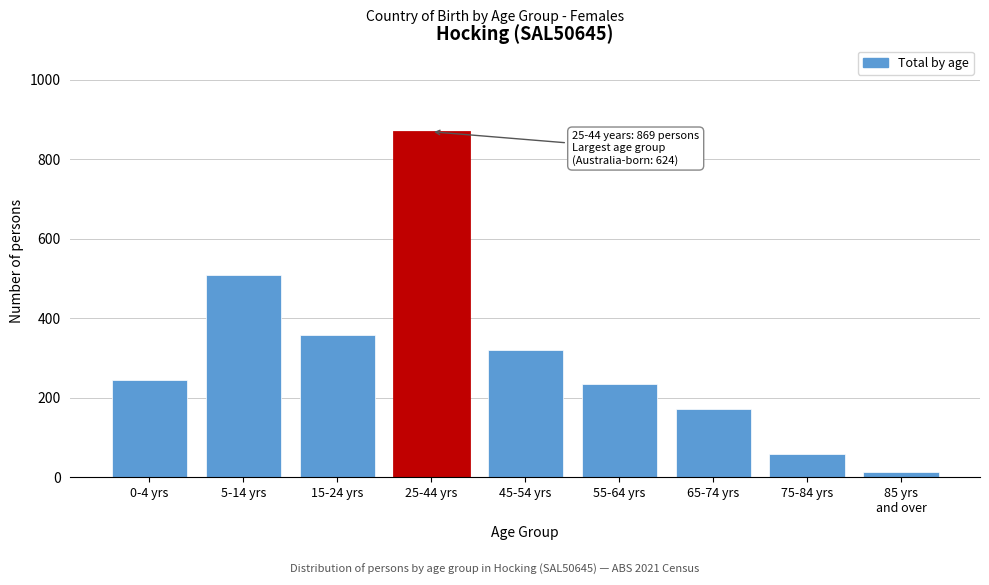

Reading left to right, list all the values displayed in this chart.

244	508	358	869	319	233	172	58	12